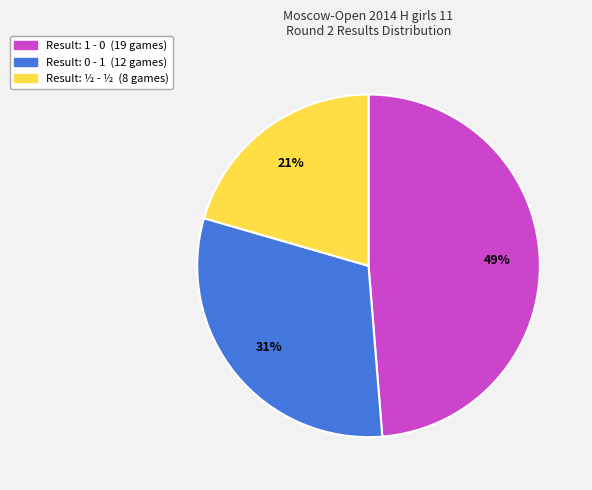

How many segments does this pie chart have?

3